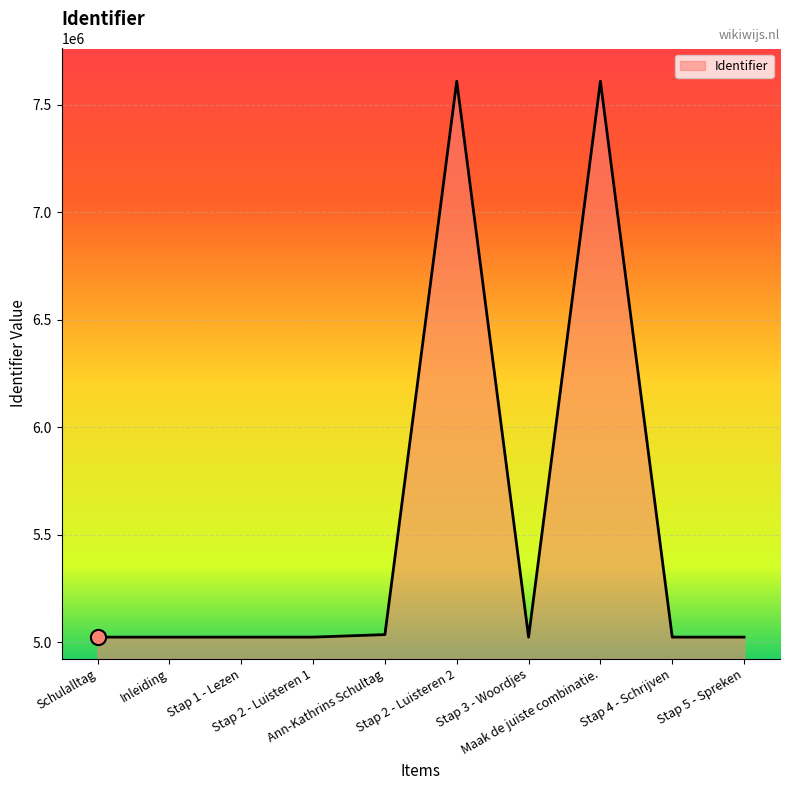

What is the greatest value displayed?

7610051